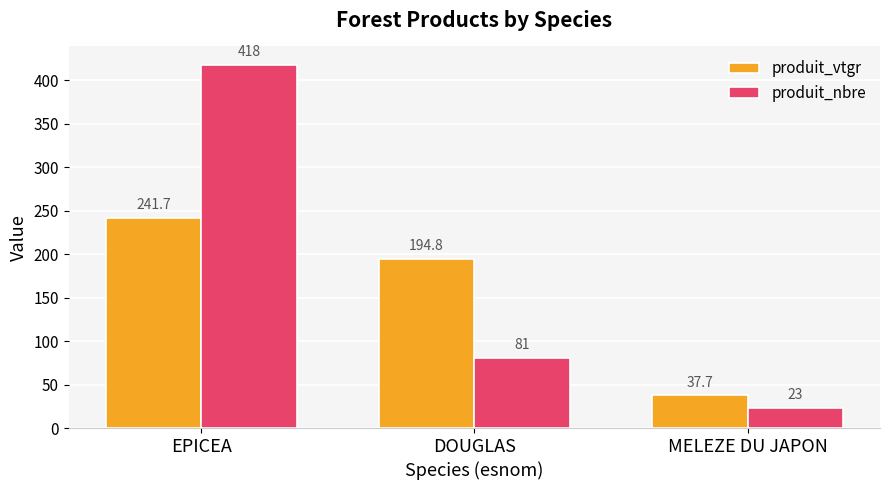

The produit_vtgr series shows 48.1 at DOUGLAS. True or false?

False